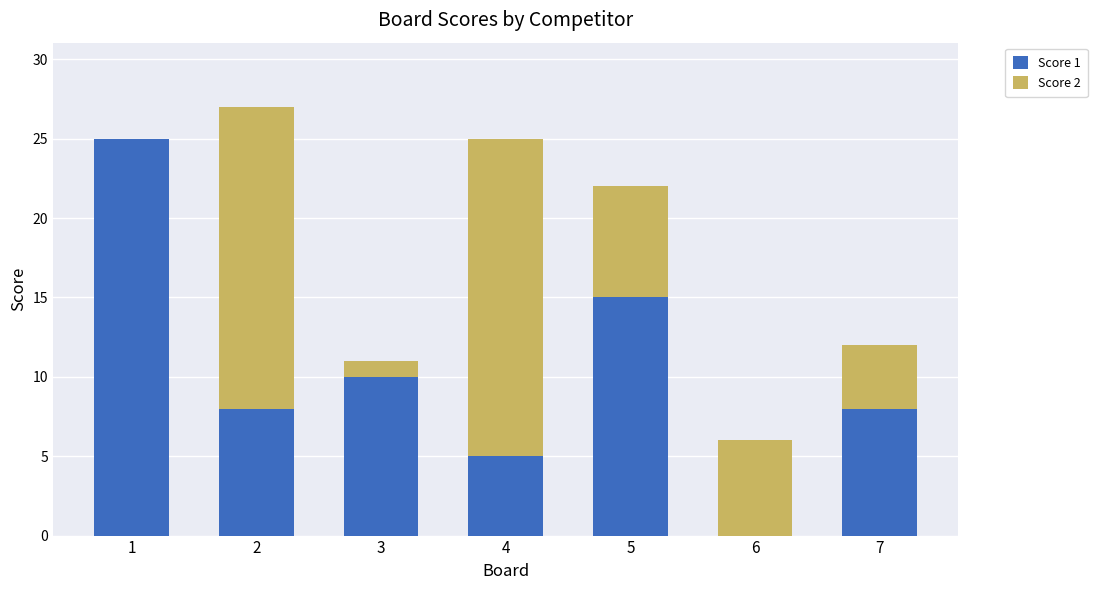

The Score 1 series shows 10 at 3. True or false?

True